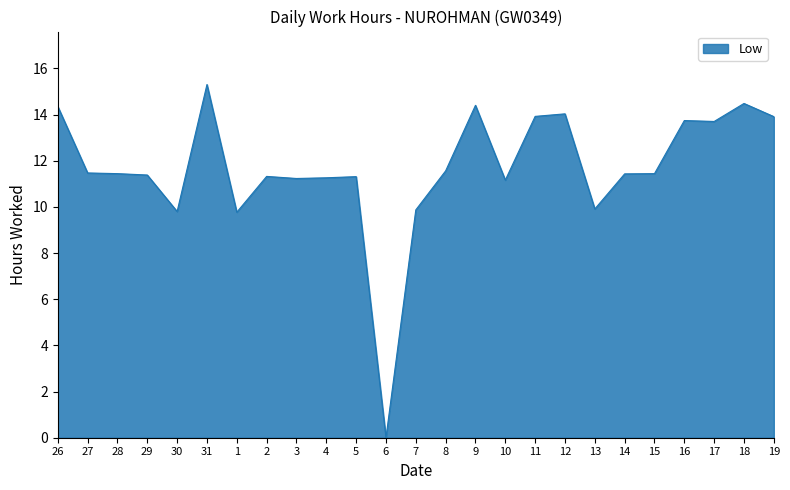

What value does the data have at 4?

11.3